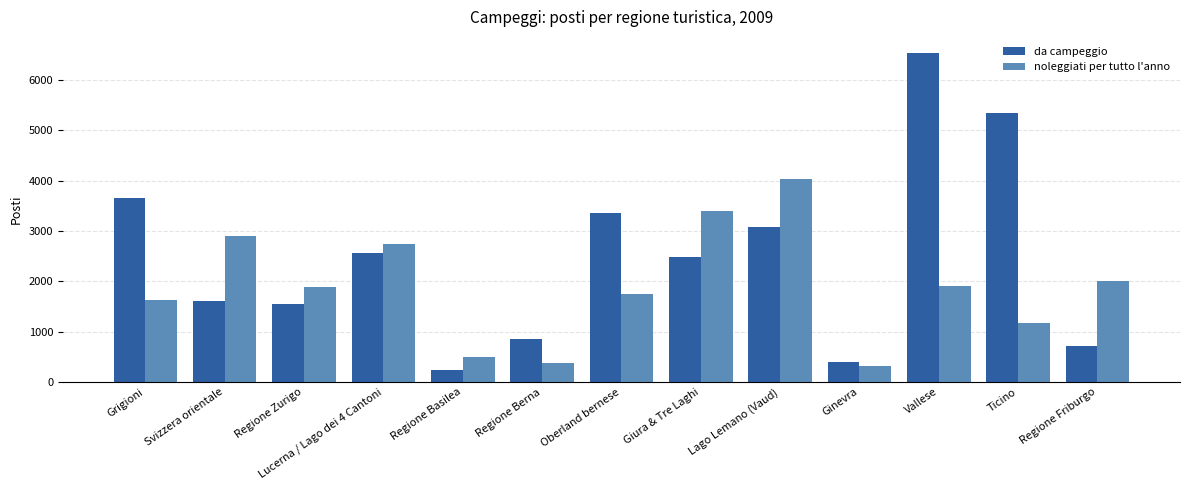

Where does the da campeggio series first go above 2485?

Grigioni